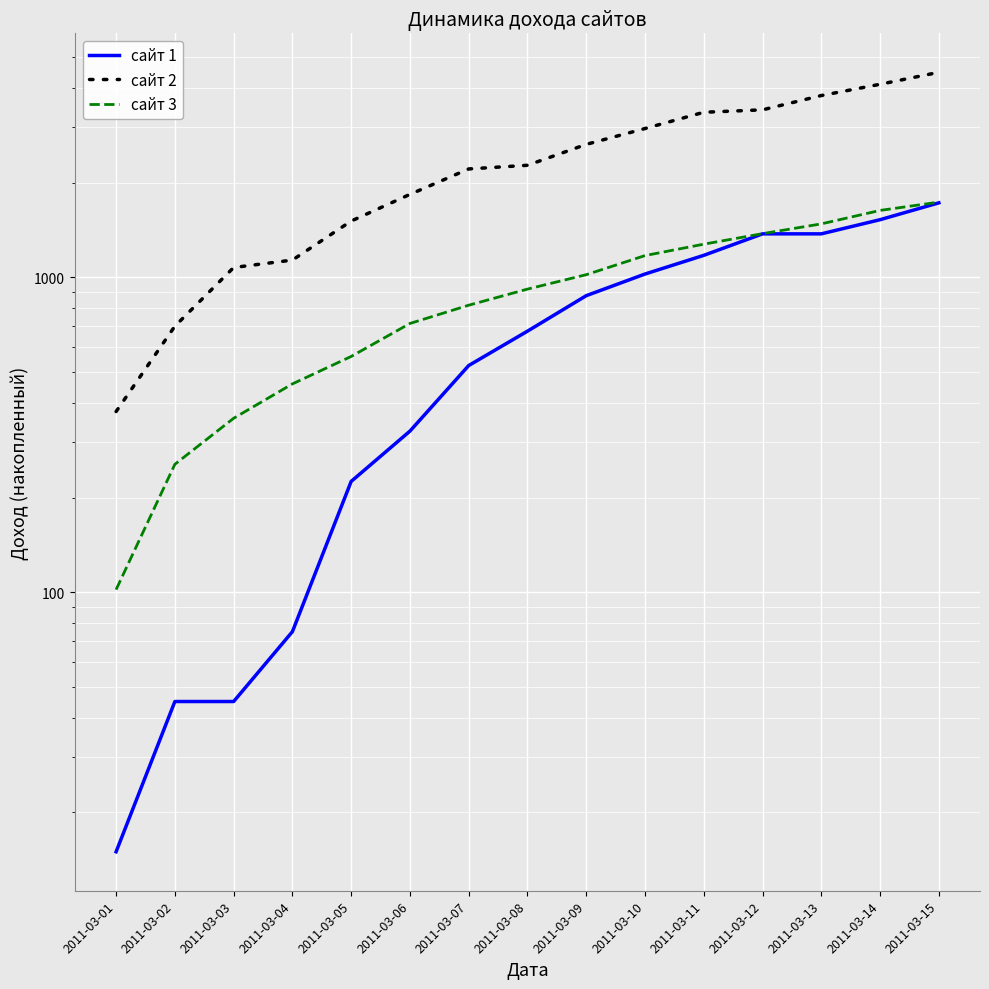

What is the difference between the maximum and minimum values in the сайт 3 series?

1632